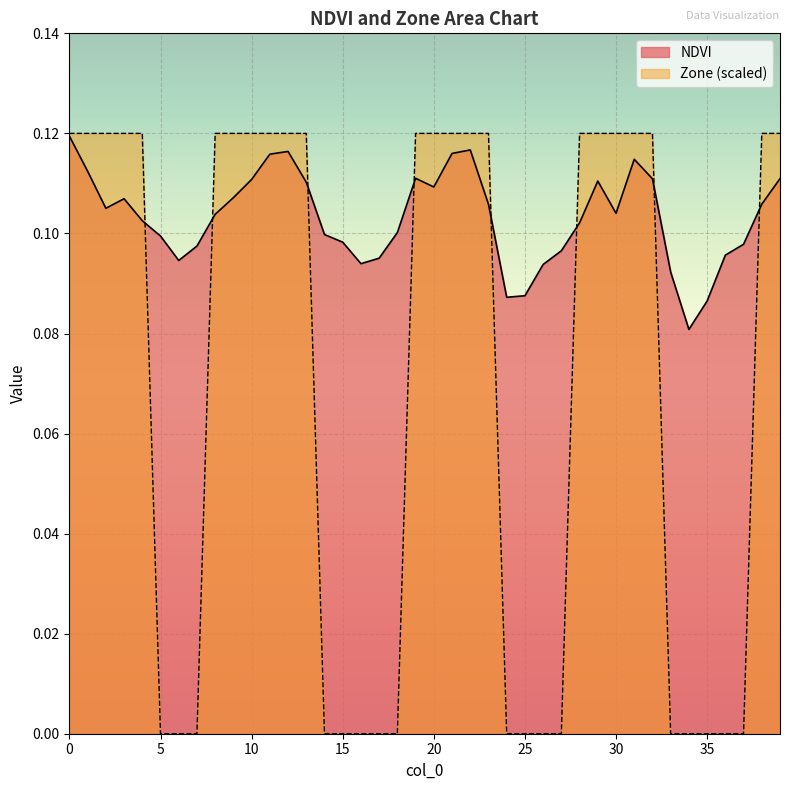

How many lines are shown in the chart?

2